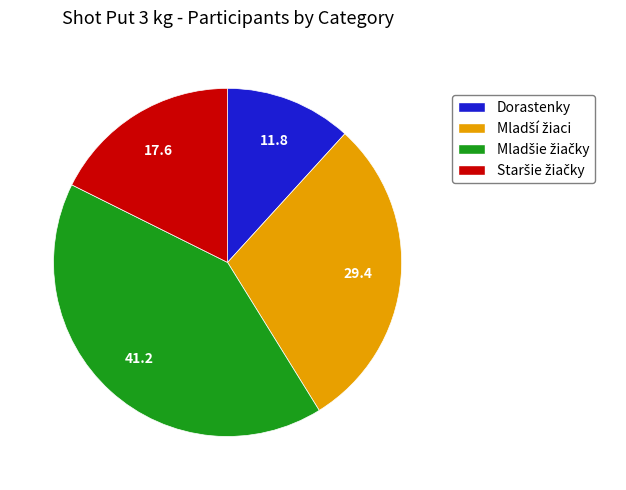

Which category has the smallest portion of the pie?

Dorastenky